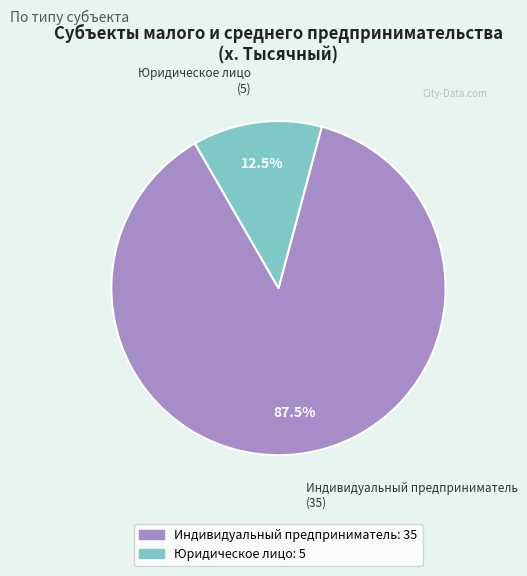

Which slice is the largest?

Индивидуальный предприниматель